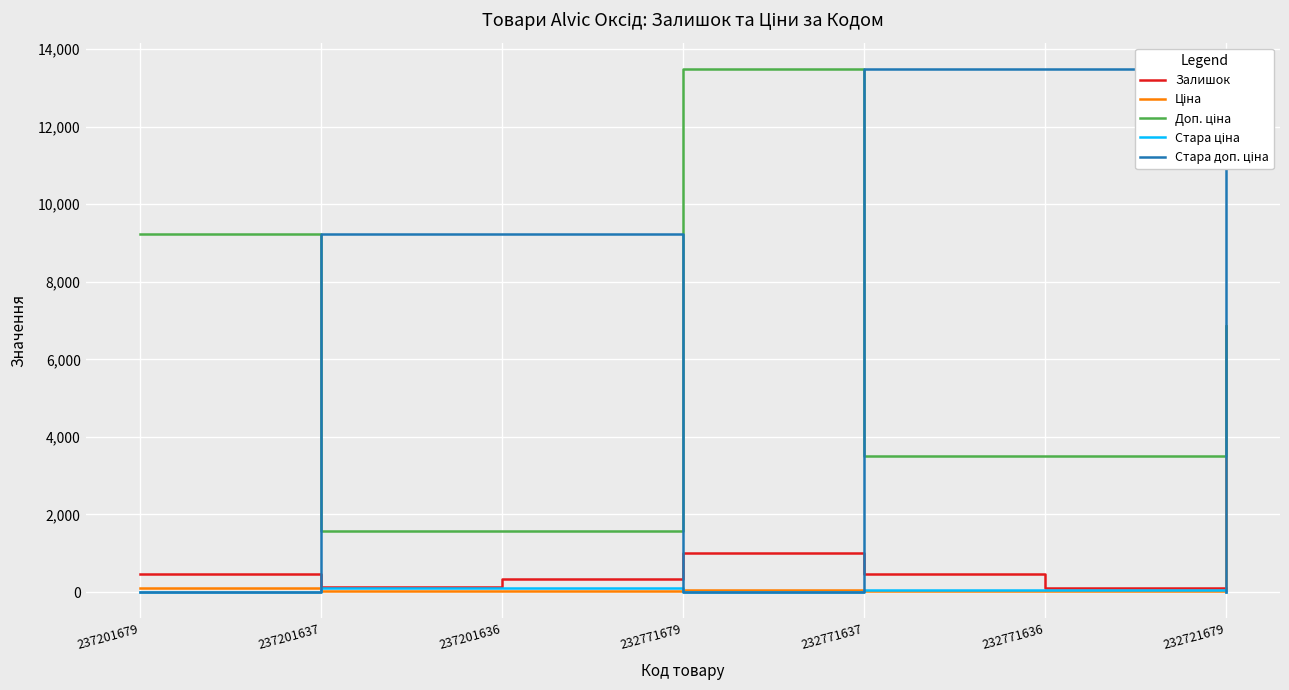

What is the difference between the Залишок values at 232771679 and 237201636?

664.0